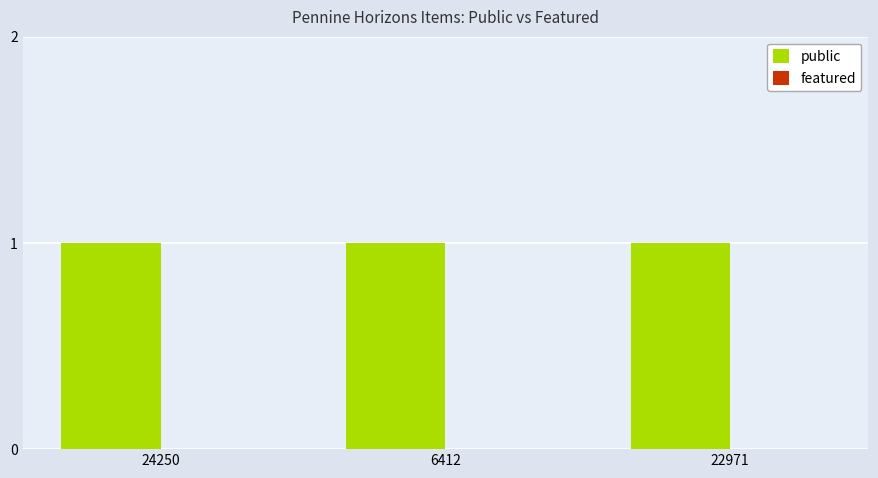

What is the difference between the highest and lowest values at 6412?

1